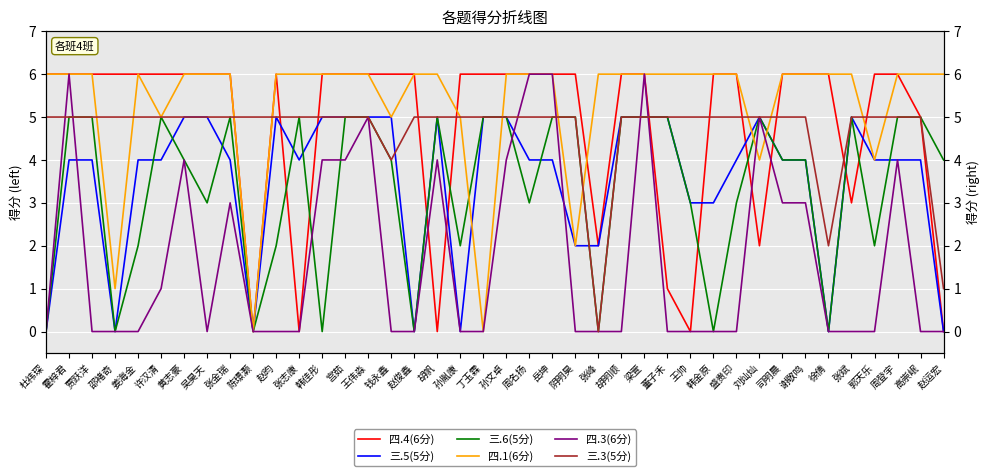

What is the maximum value for 四.4(6分)?

6